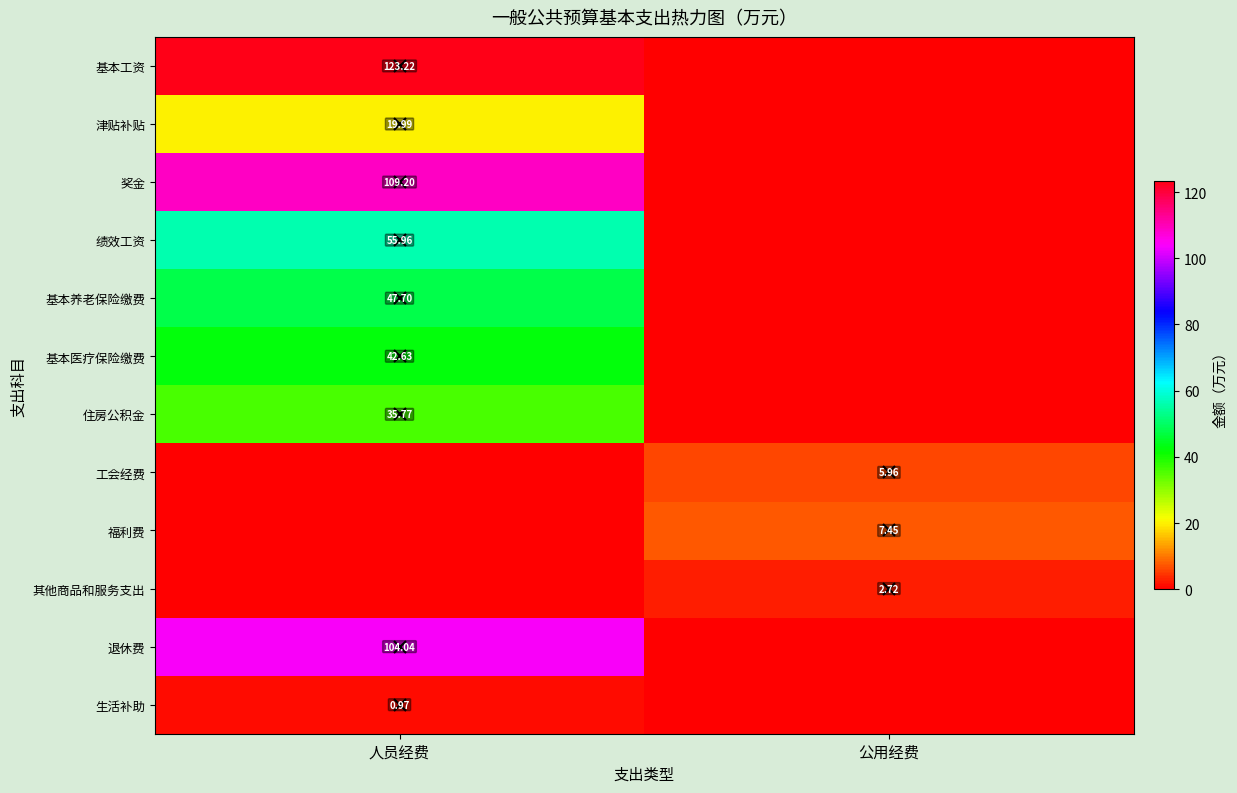

Is the value of 基本工资 at 人员经费 greater than the value of 退休费 at 人员经费?

Yes